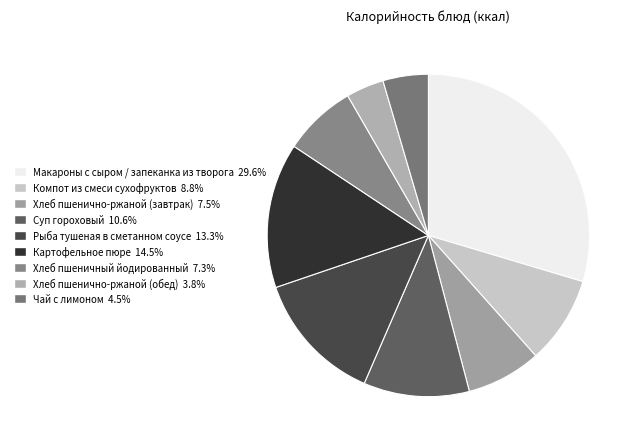

Which category has the smallest portion of the pie?

Хлеб пшенично-ржаной (обед)